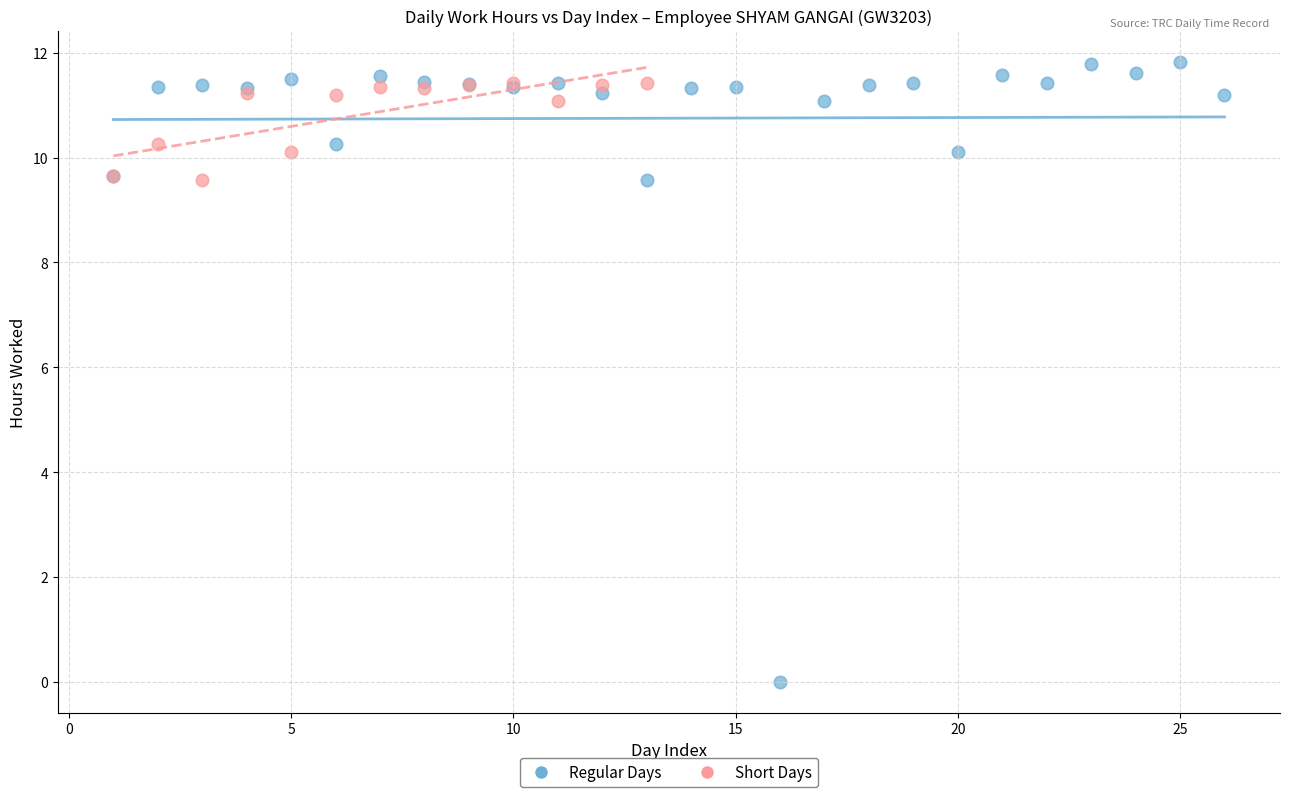

Which series contains the lowest Y value?

Regular Days